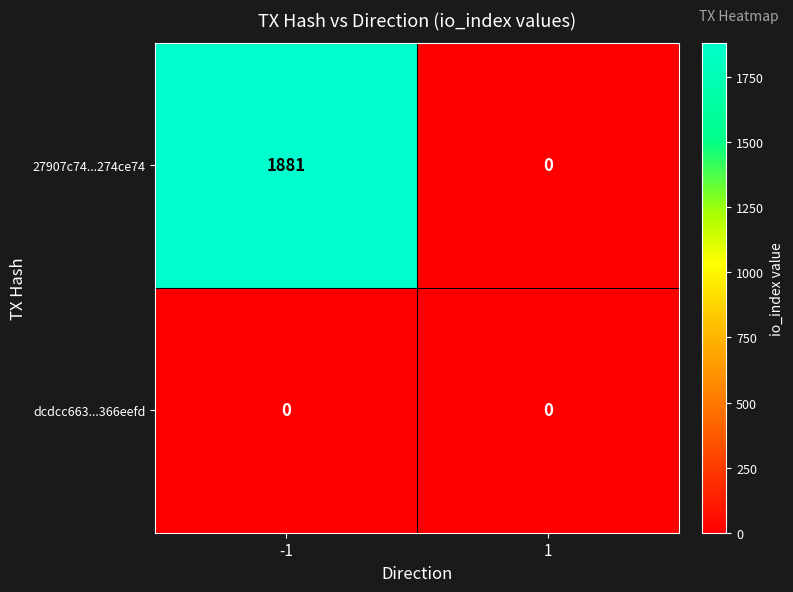

True or false: 27907c74...274ce74 has a value of 1881 at -1.

True